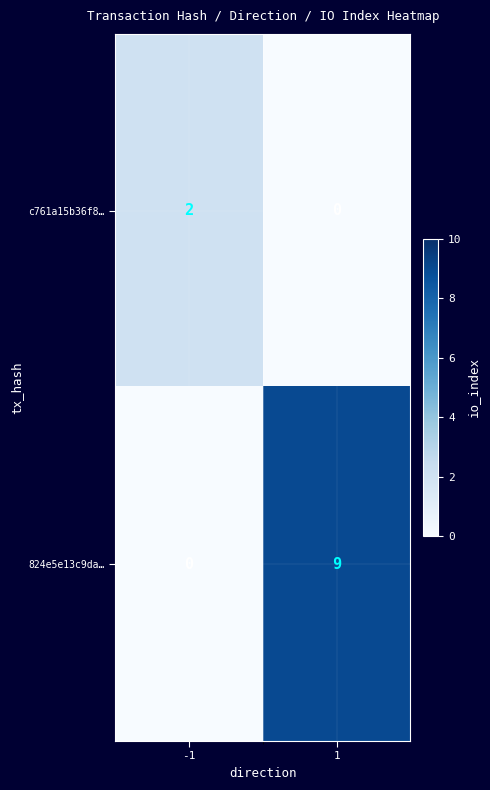

Which label corresponds to the largest value in the chart?

1